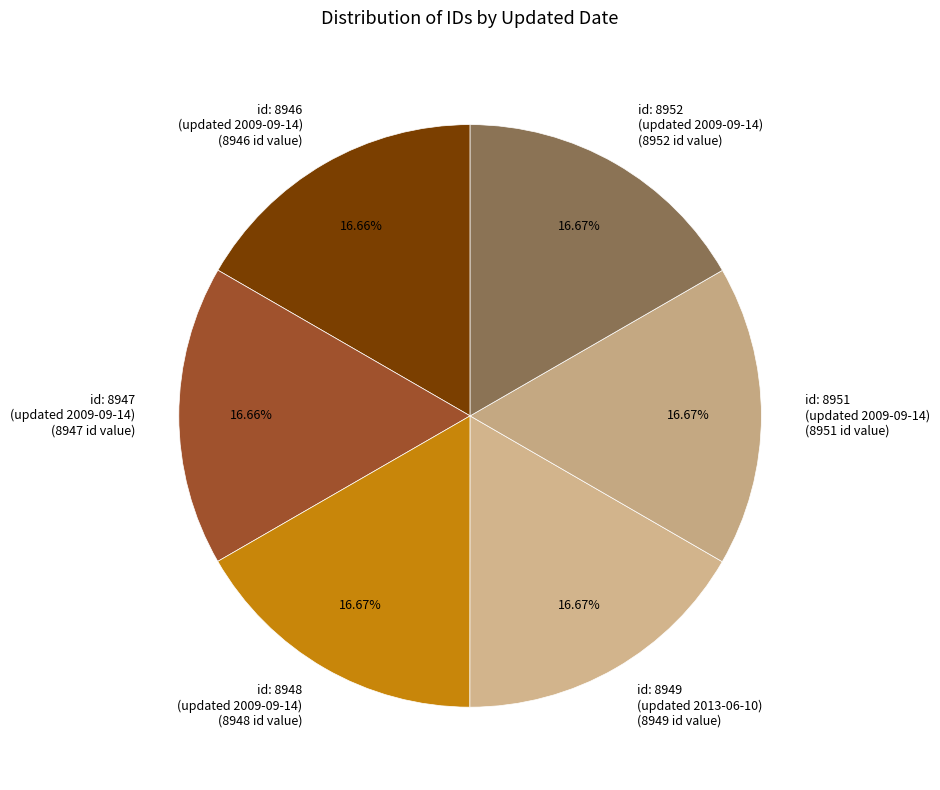

How many slices are in this pie chart?

6